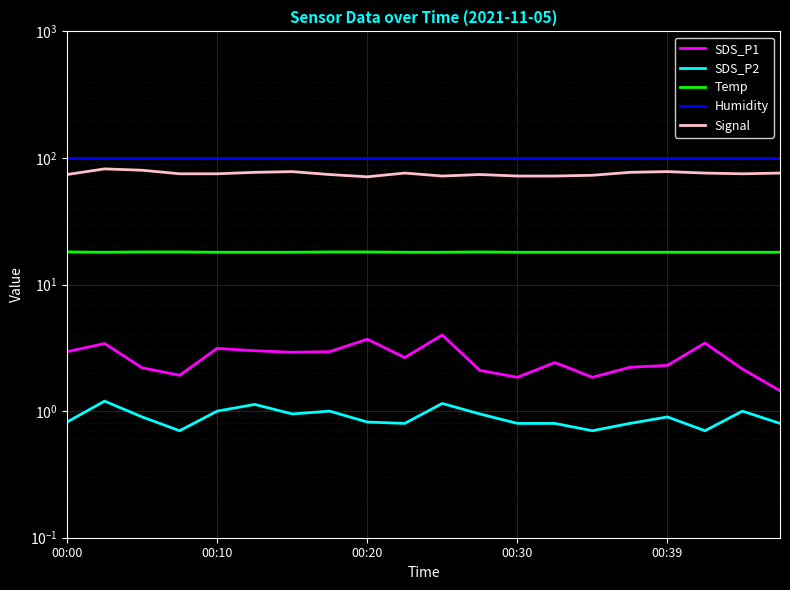

What position from the left is 11?

12